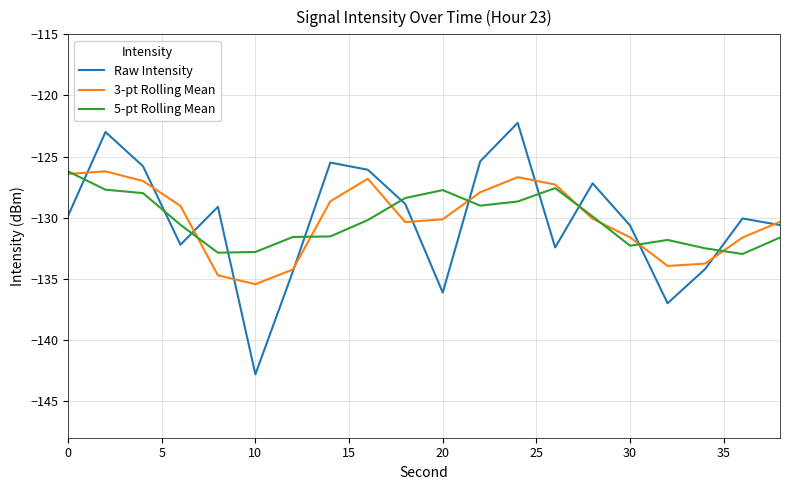

Which series has the largest range (max minus min)?

Raw Intensity